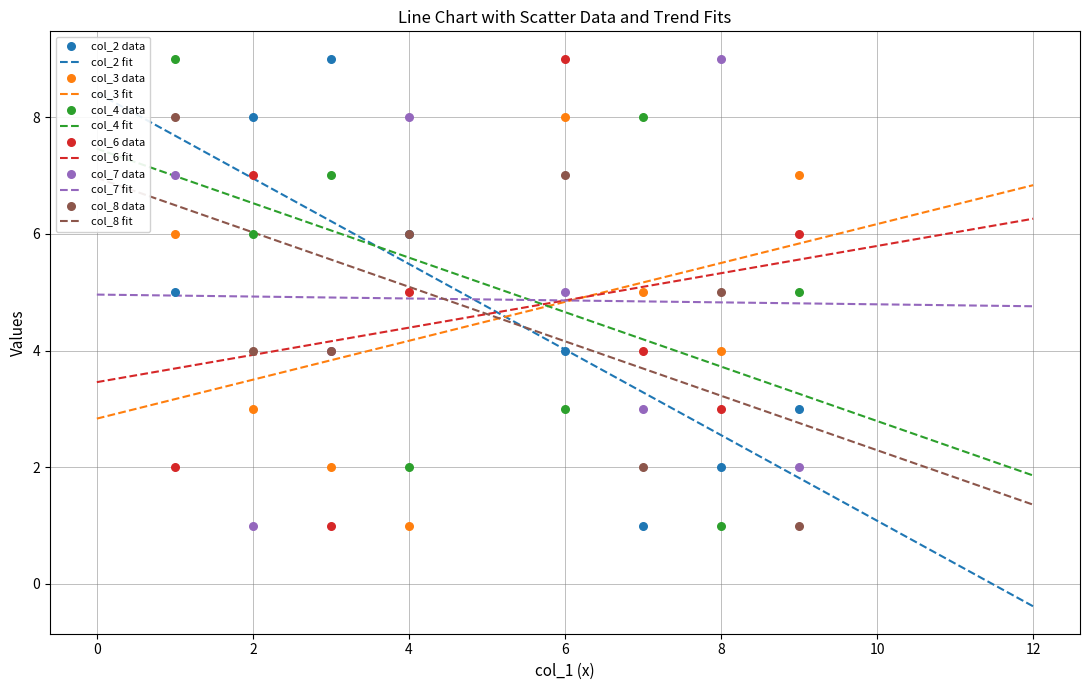

What is the minimum value for col_3 fit?

2.8